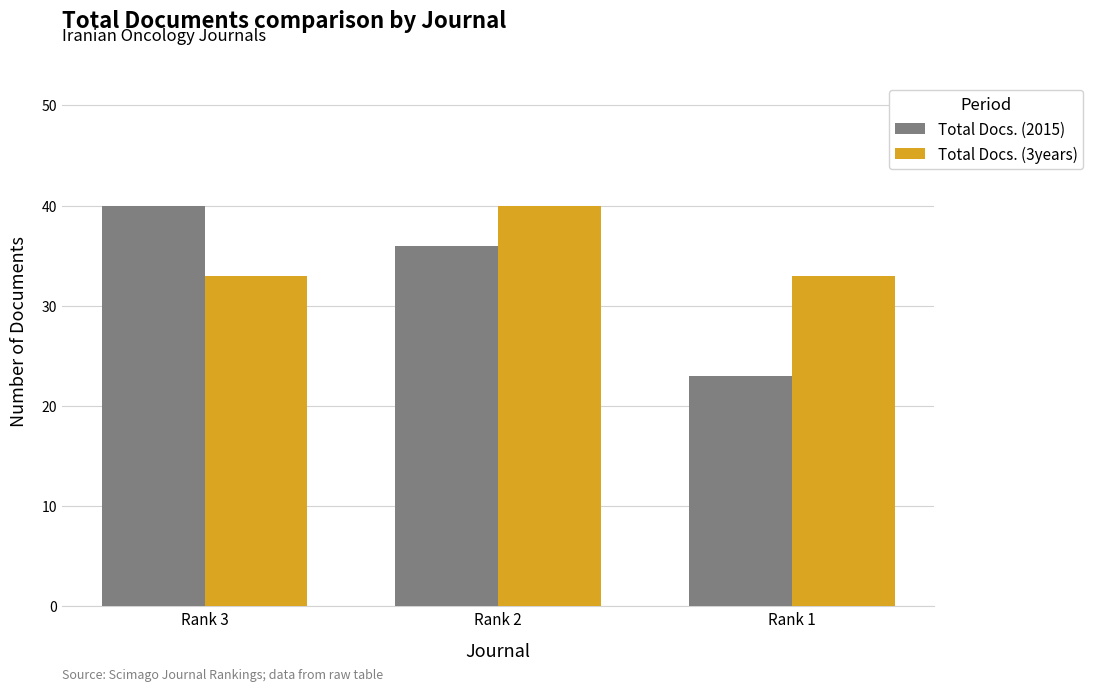

List the labels in order of Total Docs. (2015) value, largest first.

Rank 3, Rank 2, Rank 1